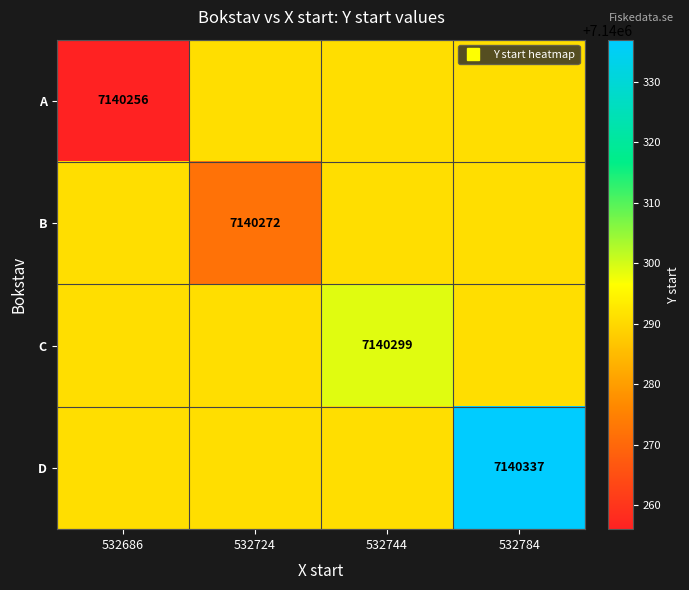

The value of B at 532686 is 2247470. True or false?

False